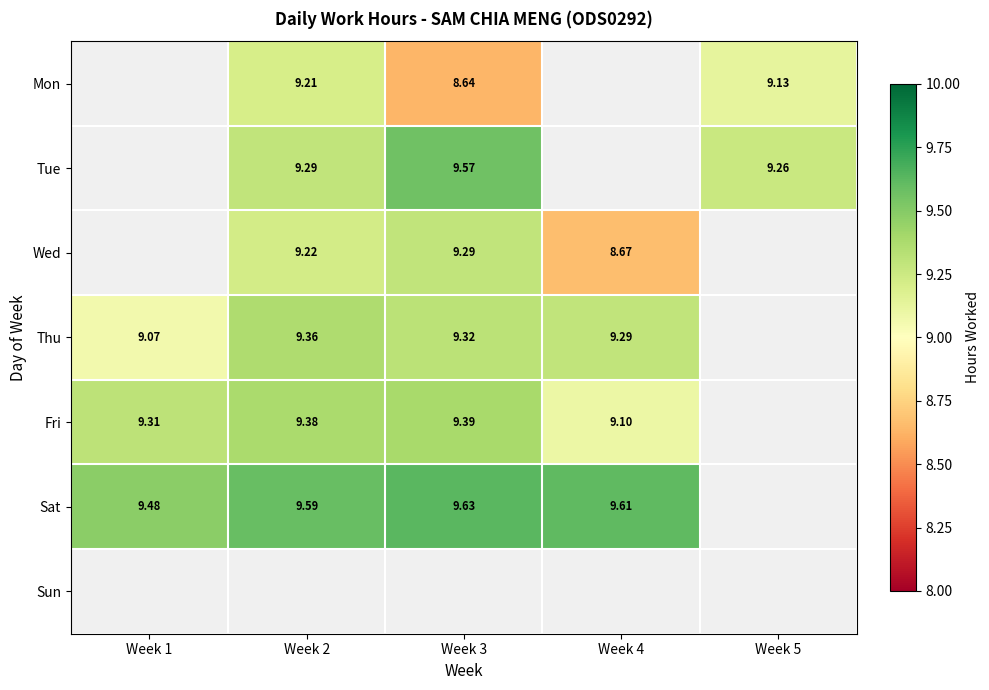

How many positive values does the Tue series have?

3